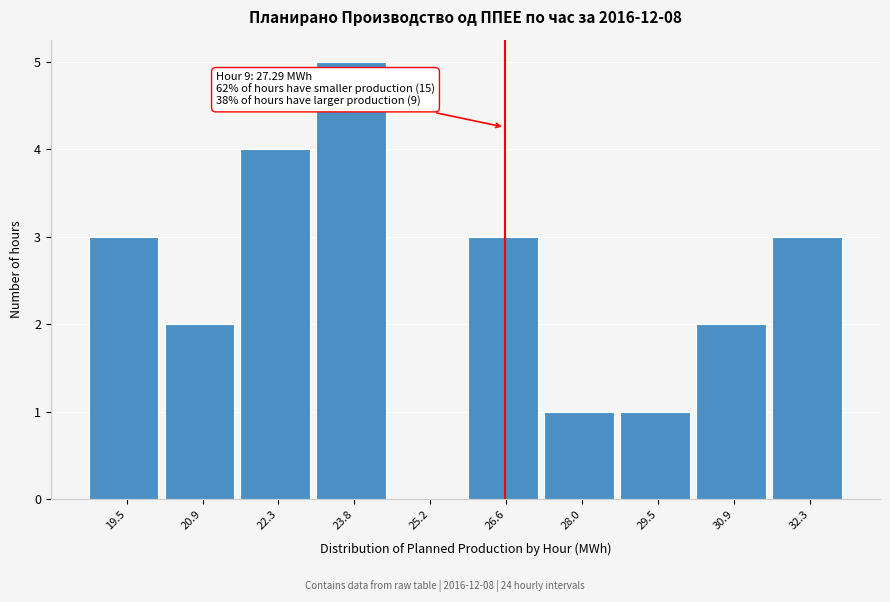

Reading left to right, transcribe all the data shown in this chart.

19.5=3	20.9=2	22.3=4	23.8=5	25.2=0	26.6=3	28.0=1	29.5=1	30.9=2	32.3=3